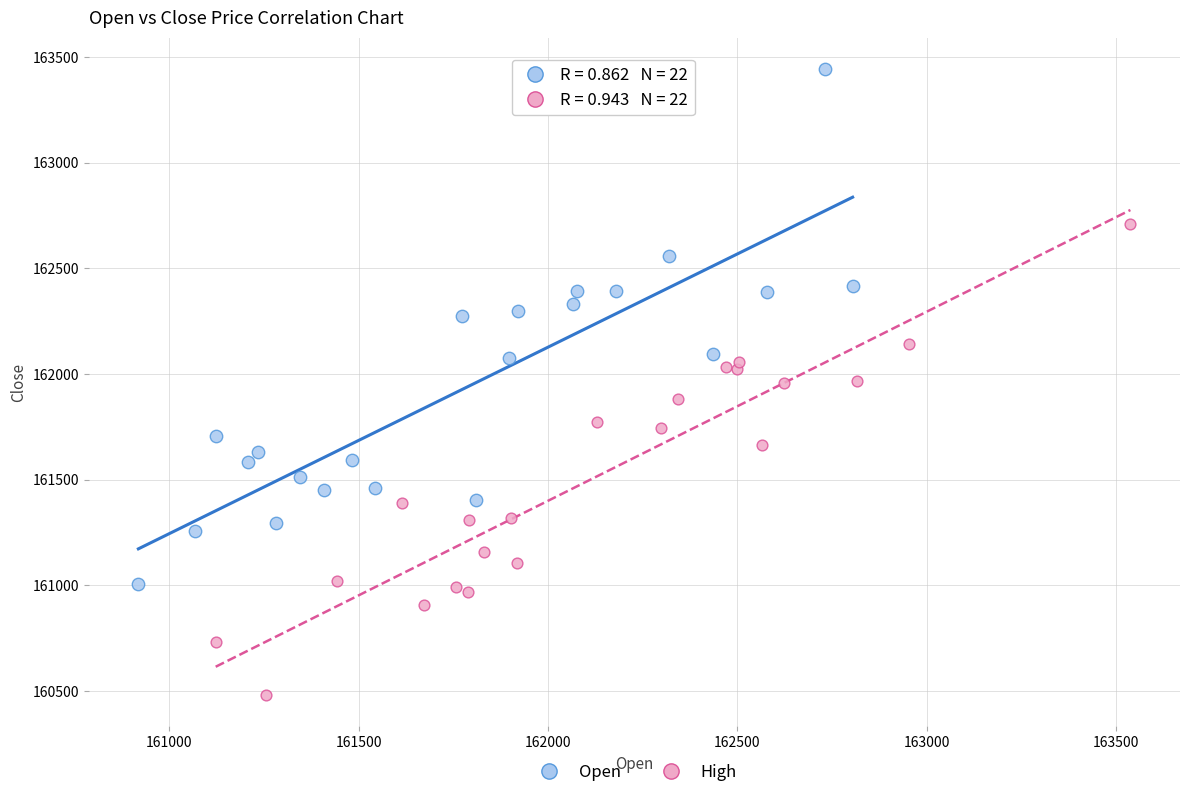

Which series has the widest spread of Y values?

Open